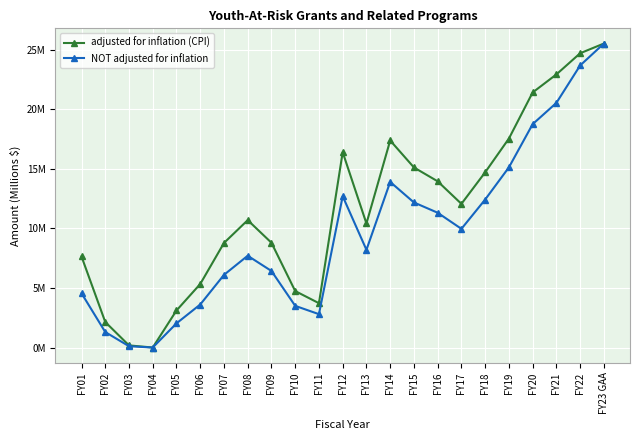

Does the chart have visible grid lines?

Yes